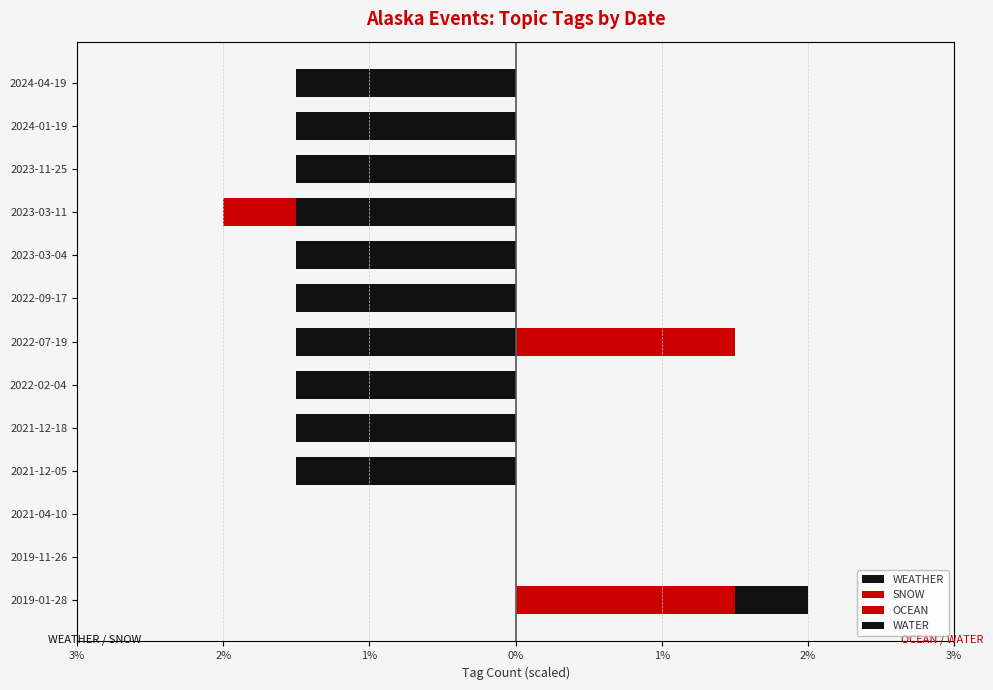

The WATER series shows 0.0 at 2022-02-04. True or false?

True